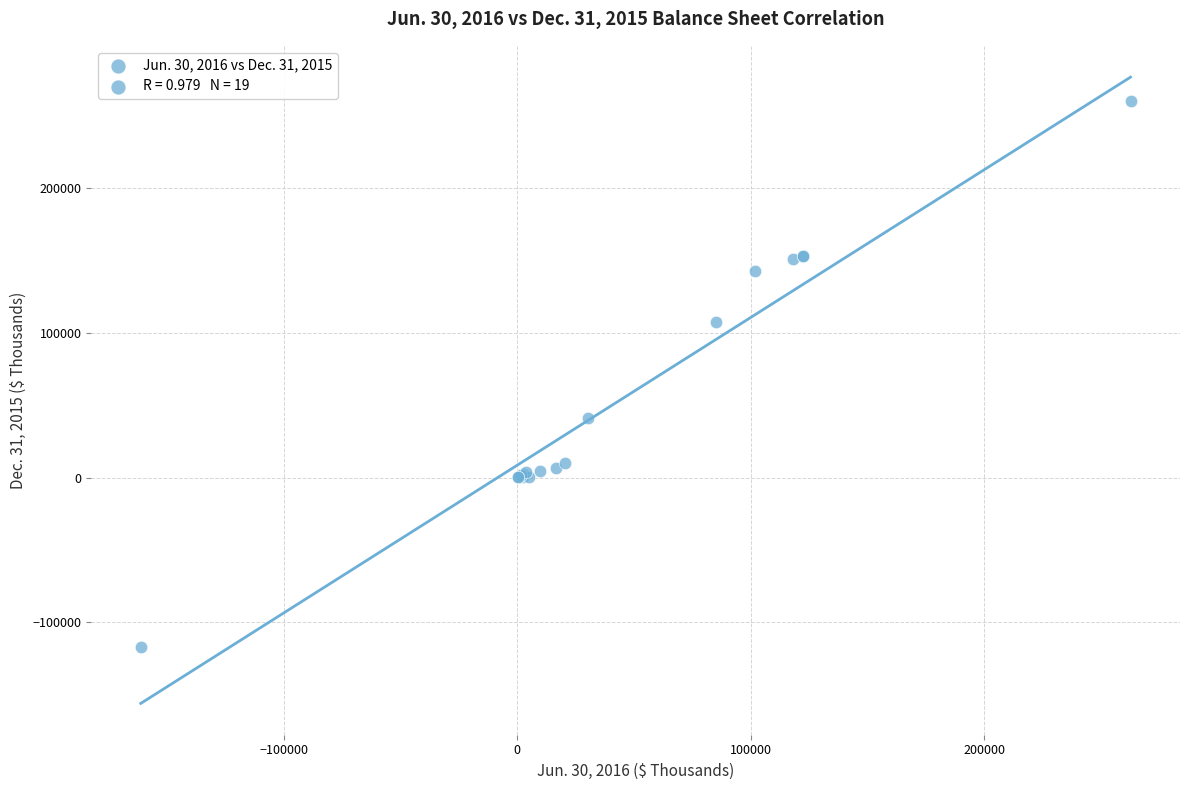

What Y value in the scatter plot is closest to 71276?

41039